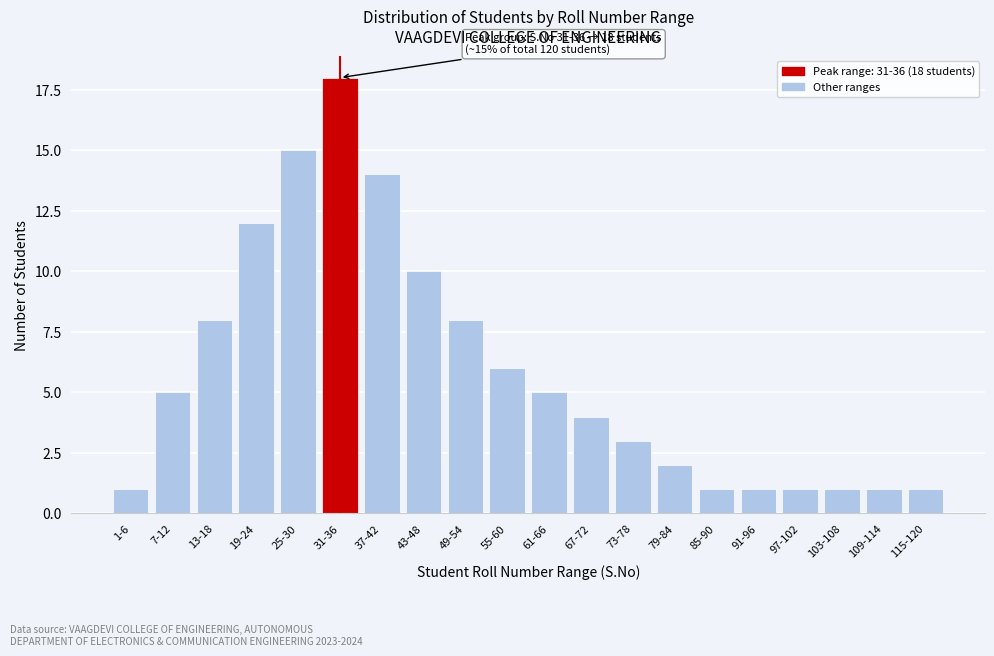

Reading left to right, transcribe all the data shown in this chart.

1	5	8	12	15	18	14	10	8	6	5	4	3	2	1	1	1	1	1	1